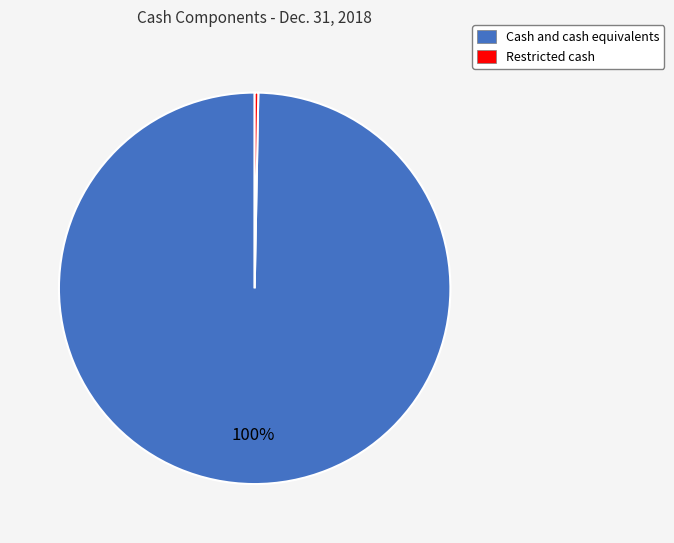

Combined, do Cash and cash equivalents and Restricted cash account for over 50%?

Yes